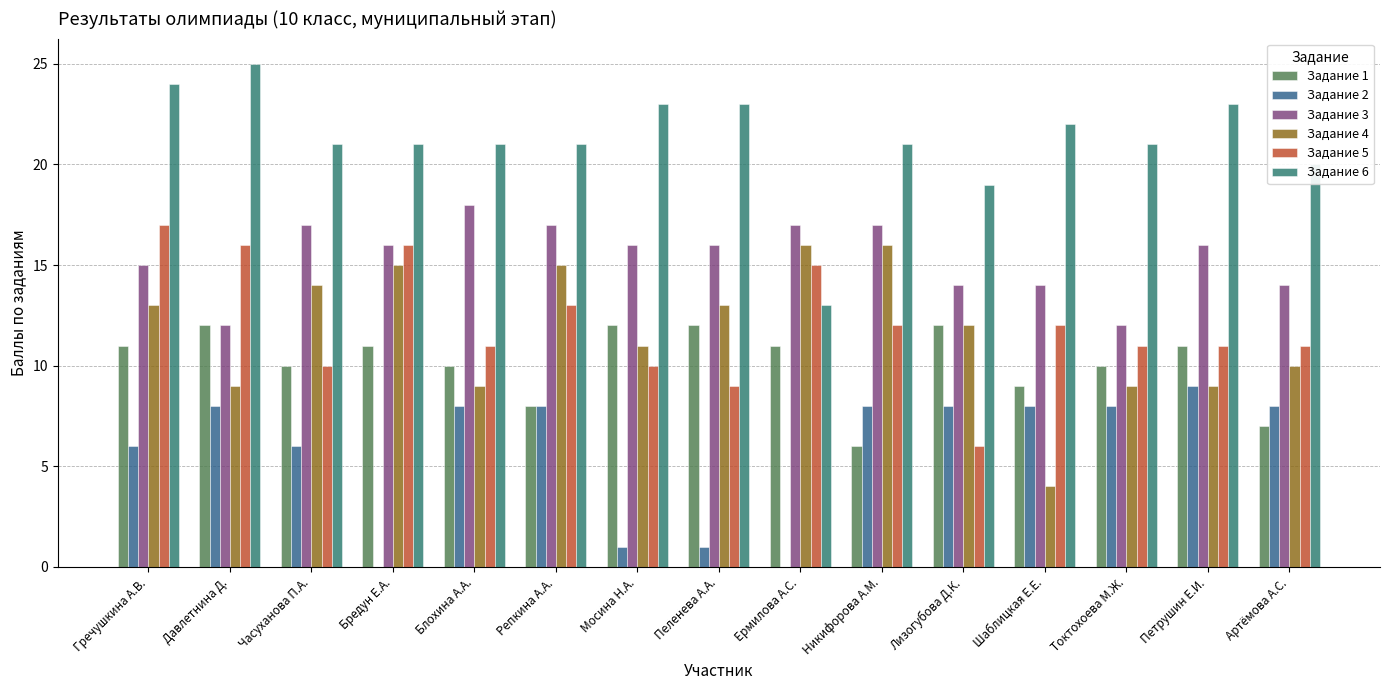

What is the difference between the Задание 6 values at Бредун Е.А. and Шаблицкая Е.Е.?

1